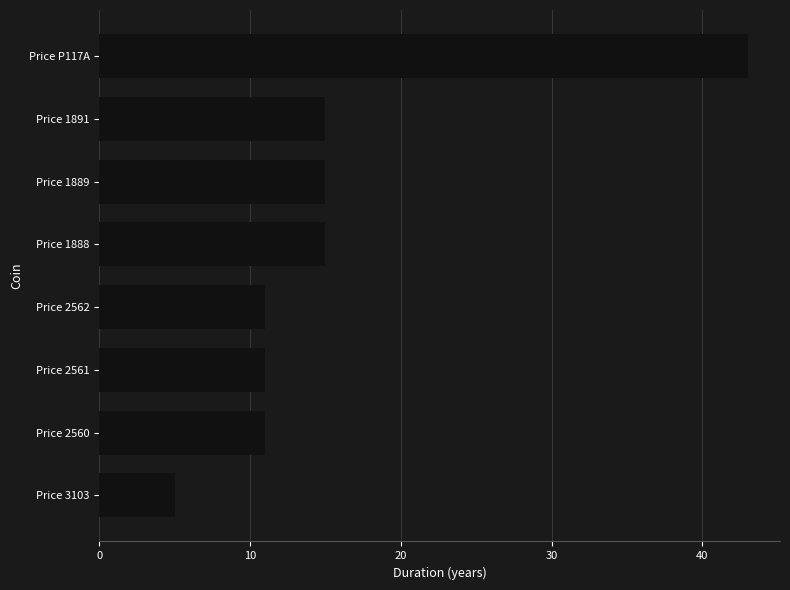

How many data points are less than 15?

4